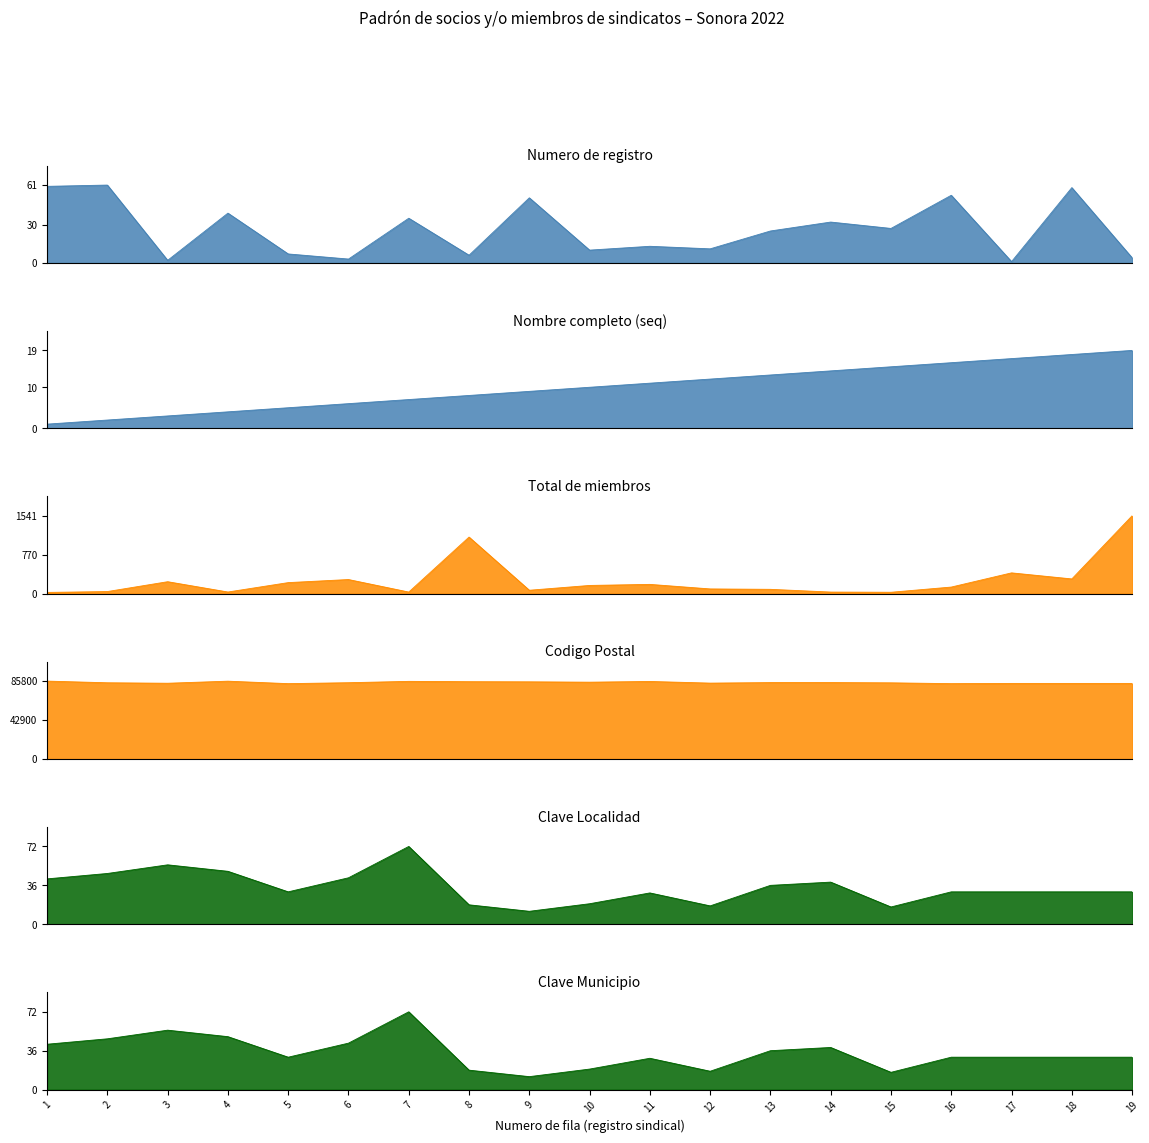

List the labels in order of Numero de registro value, largest first.

2, 1, 18, 16, 9, 4, 7, 14, 15, 13, 11, 12, 10, 5, 8, 19, 6, 3, 17